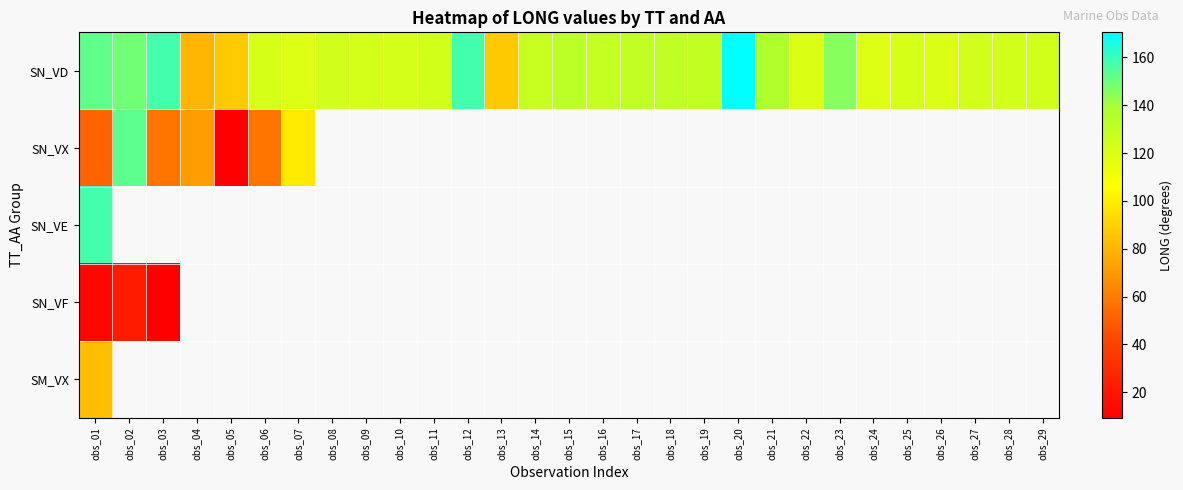

Which has a higher value, obs_16 or obs_07?

obs_16